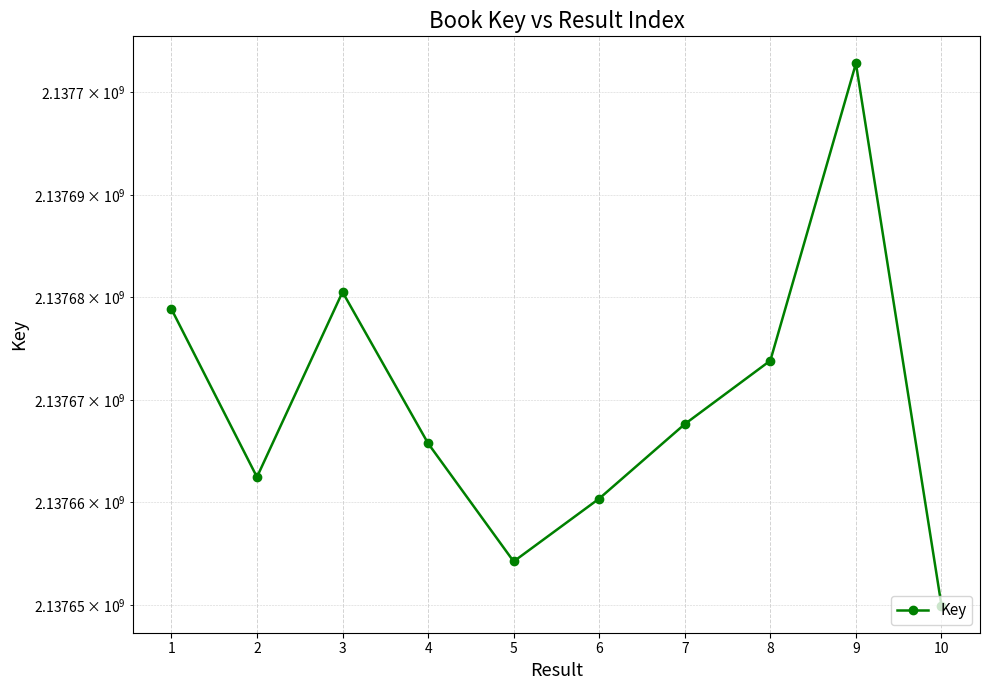

What is the sum of all values?

21376696467